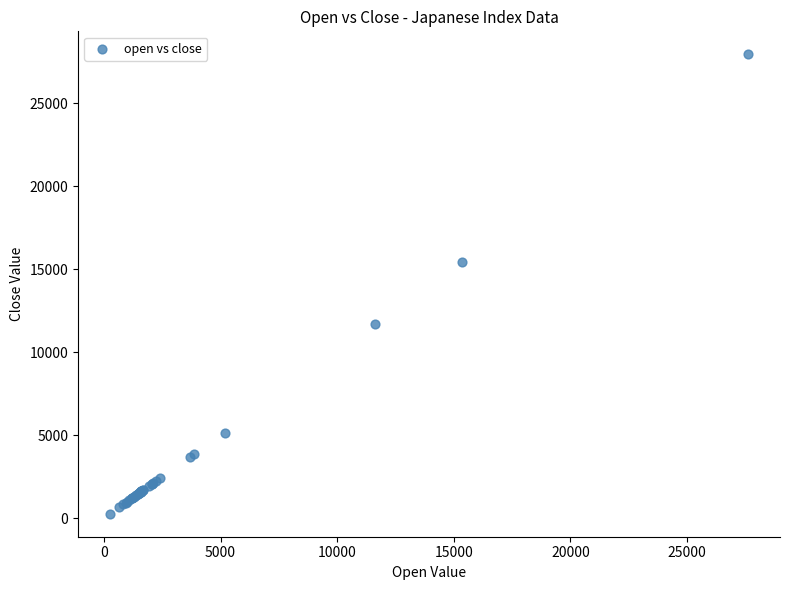

What Y value in the scatter plot is closest to 14106?

15457.9